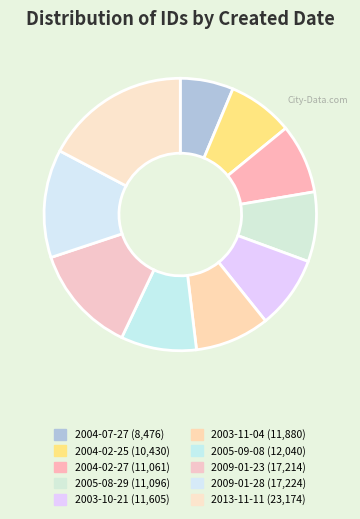

Which has a higher value, 2009-01-23 or 2004-02-27?

2009-01-23